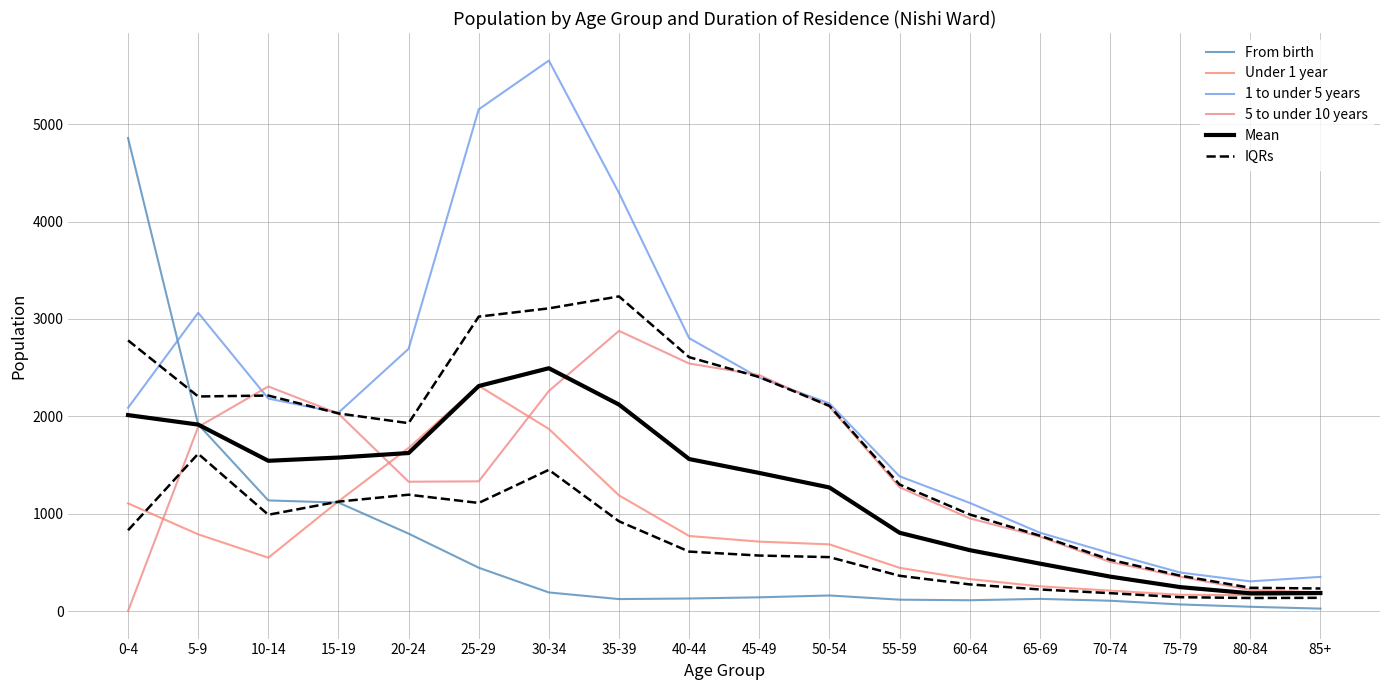

How many lines are shown in the chart?

6